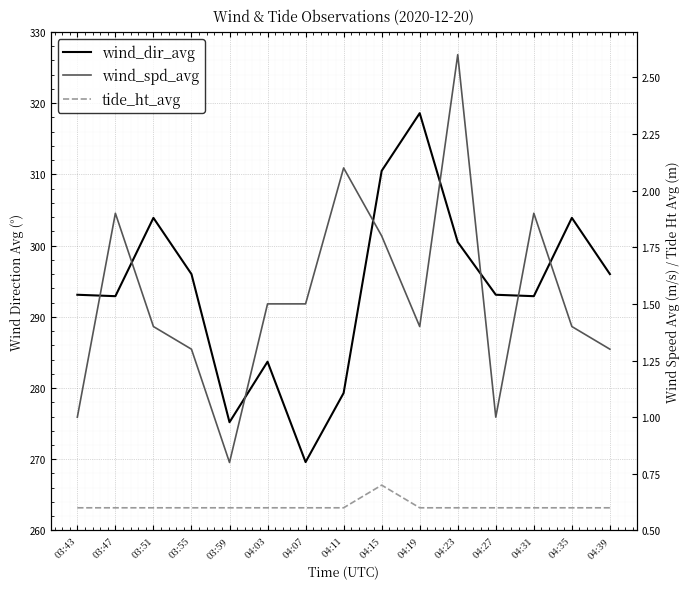

True or false: wind_spd_avg has a value of 1.2 at 03:47.

False